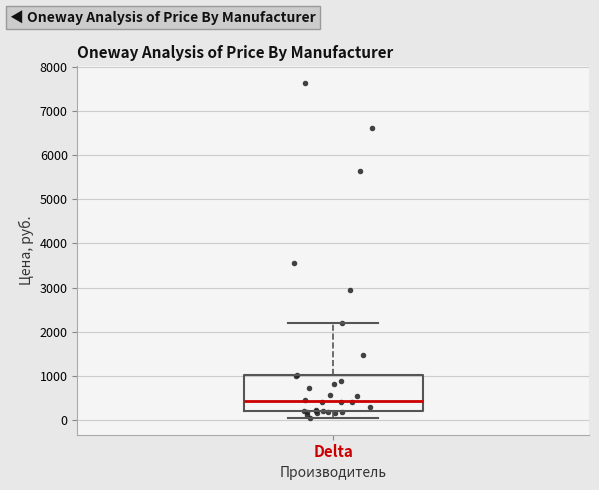

Read this box plot against the y-axis: the position of the median line, the range covered by the box, and the ends of both whiskers. The values are not printed on the chart, so give them approximately, as read against the axis.

median 400, box 200 to 1000, whiskers 100 to 2200